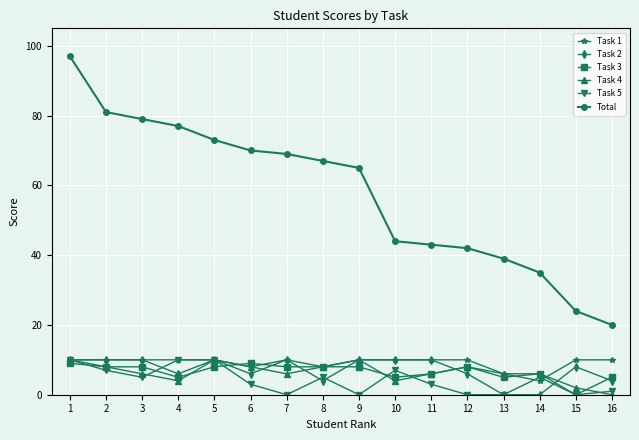

Does the chart have visible grid lines?

Yes